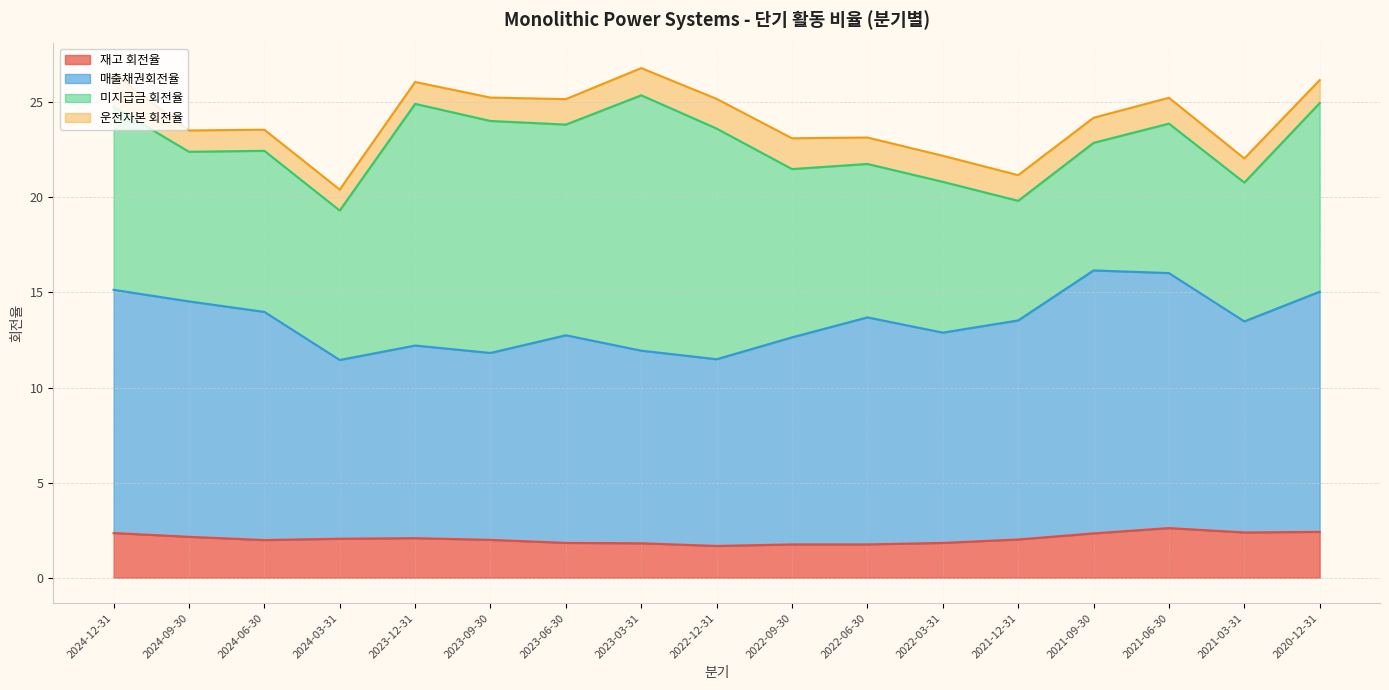

How many values in the 매출채권회전율 series exceed 13?

9